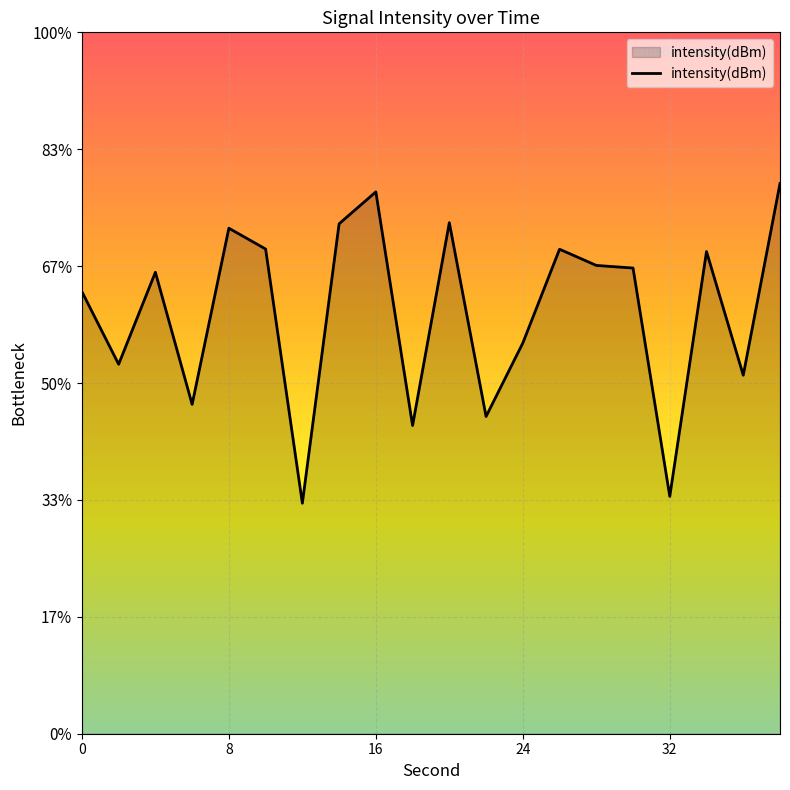

What is the difference between the maximum and minimum values?

13.7